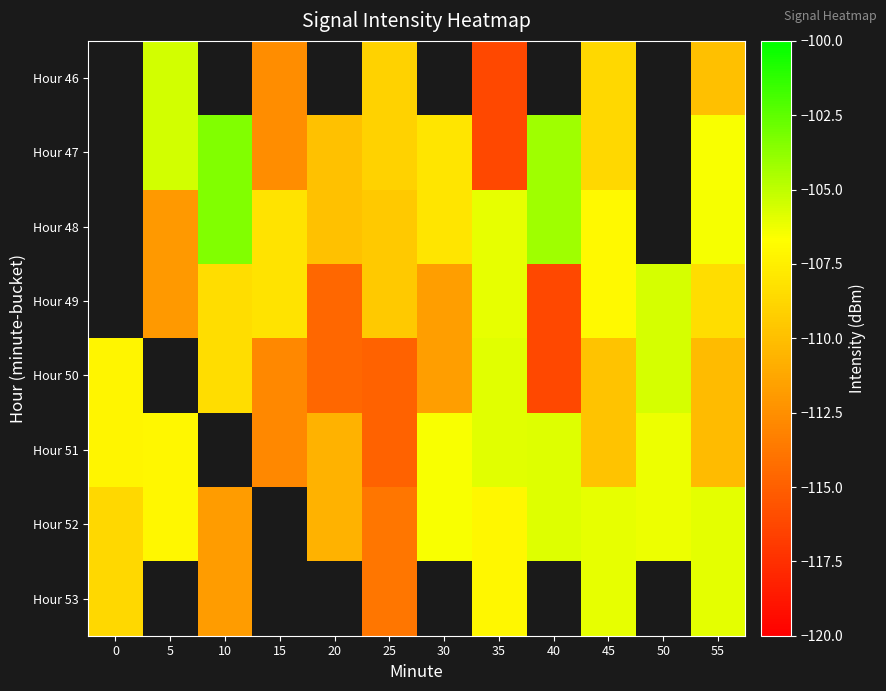

List the series in order of their peak value, lowest first.

Hour 53, Hour 51, Hour 52, Hour 46, Hour 47, Hour 48, Hour 49, Hour 50